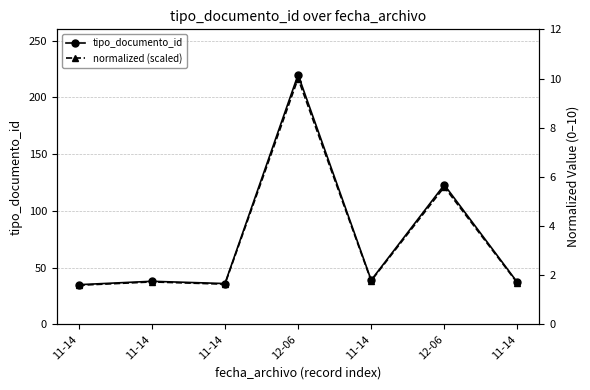

Where is the first local minimum for normalized (scaled)?

11-14